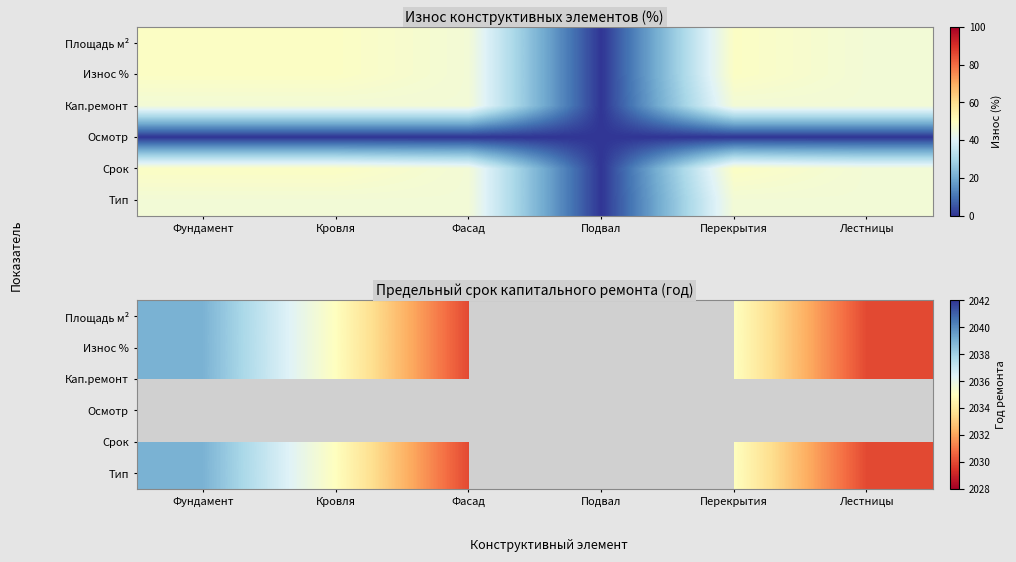

Count the Кап.ремонт values in the range 2030 to 2035.

4